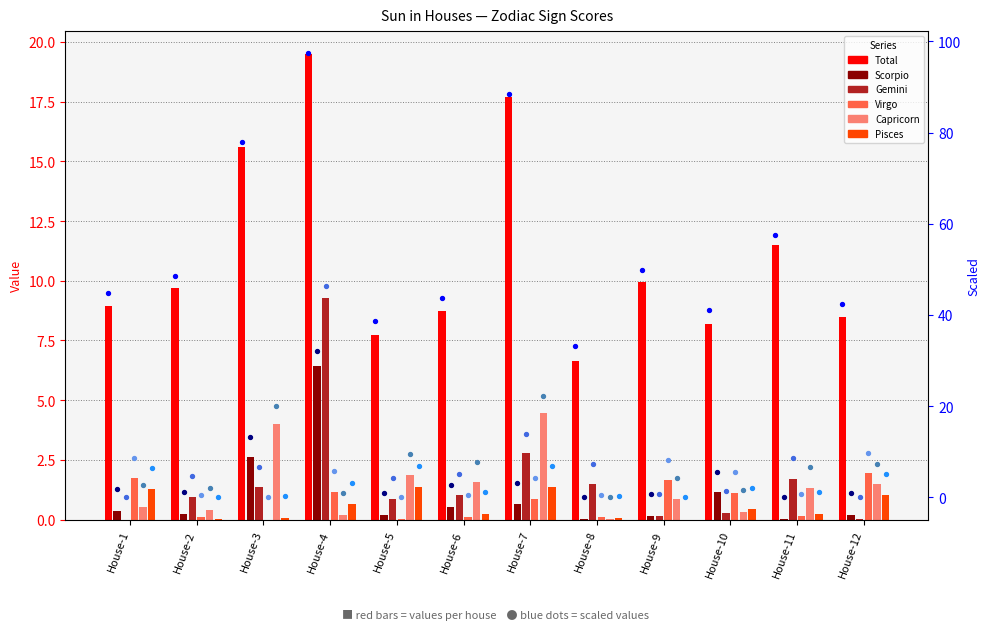

Which series has the largest total across all categories?

Total